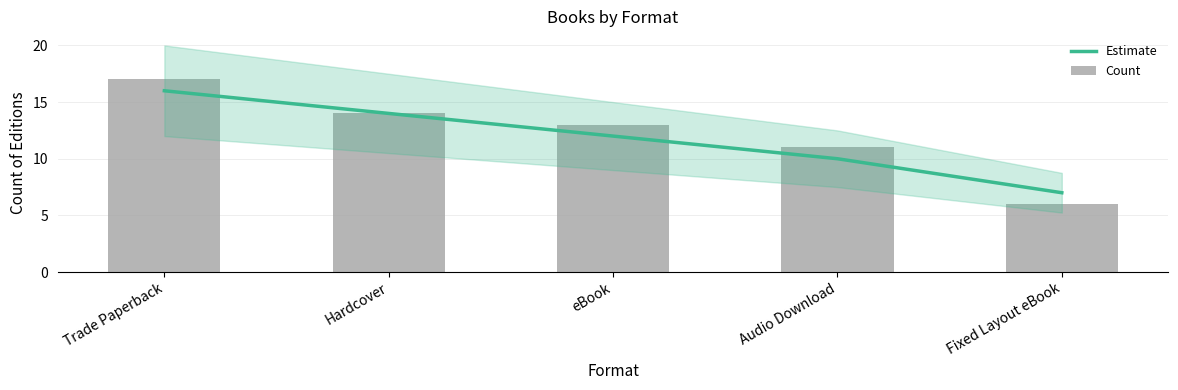

Is it true that Estimate equals 22 at Hardcover?

False